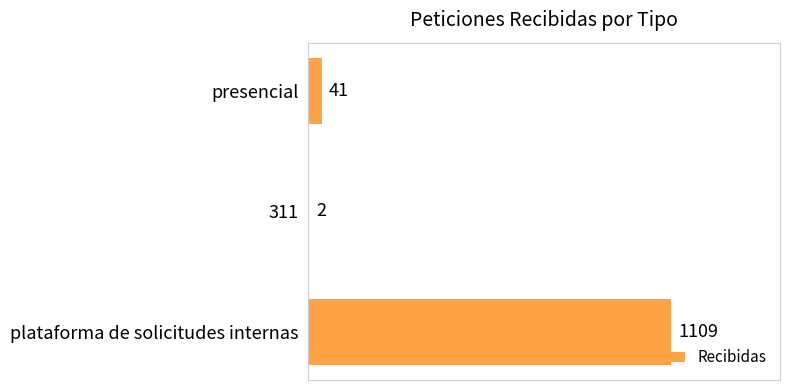

What is the sum of the values at 311 and presencial?

43